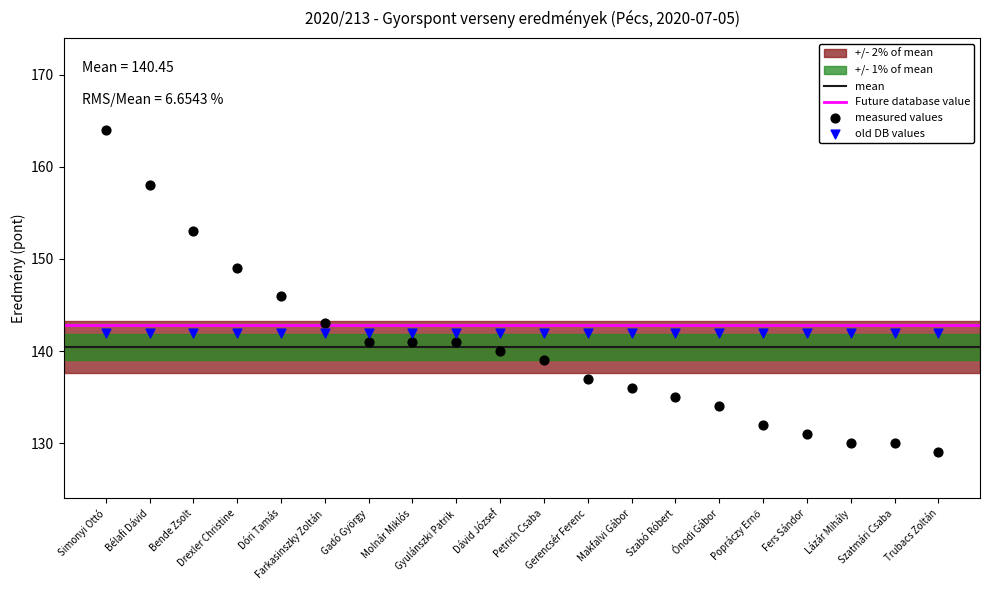

Which series contains the lowest Y value?

measured values